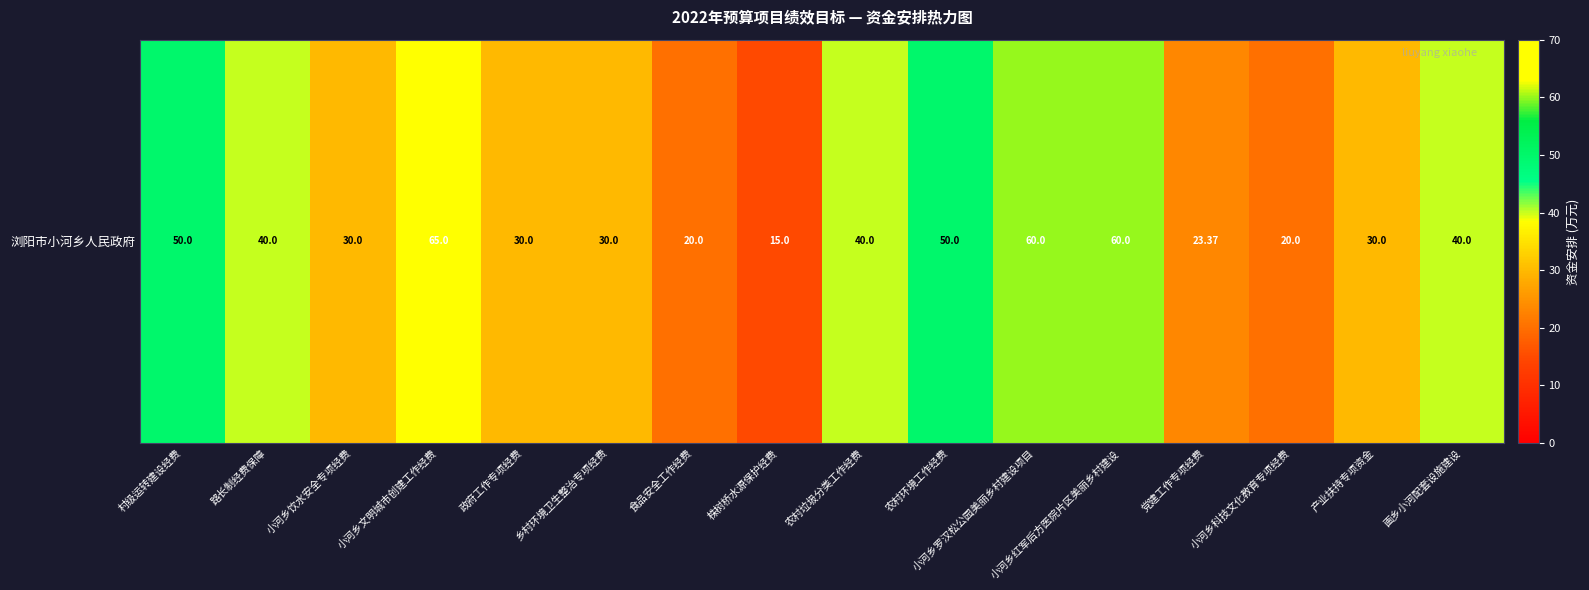

Which category has the highest value across all series?

小河乡文明城市创建工作经费